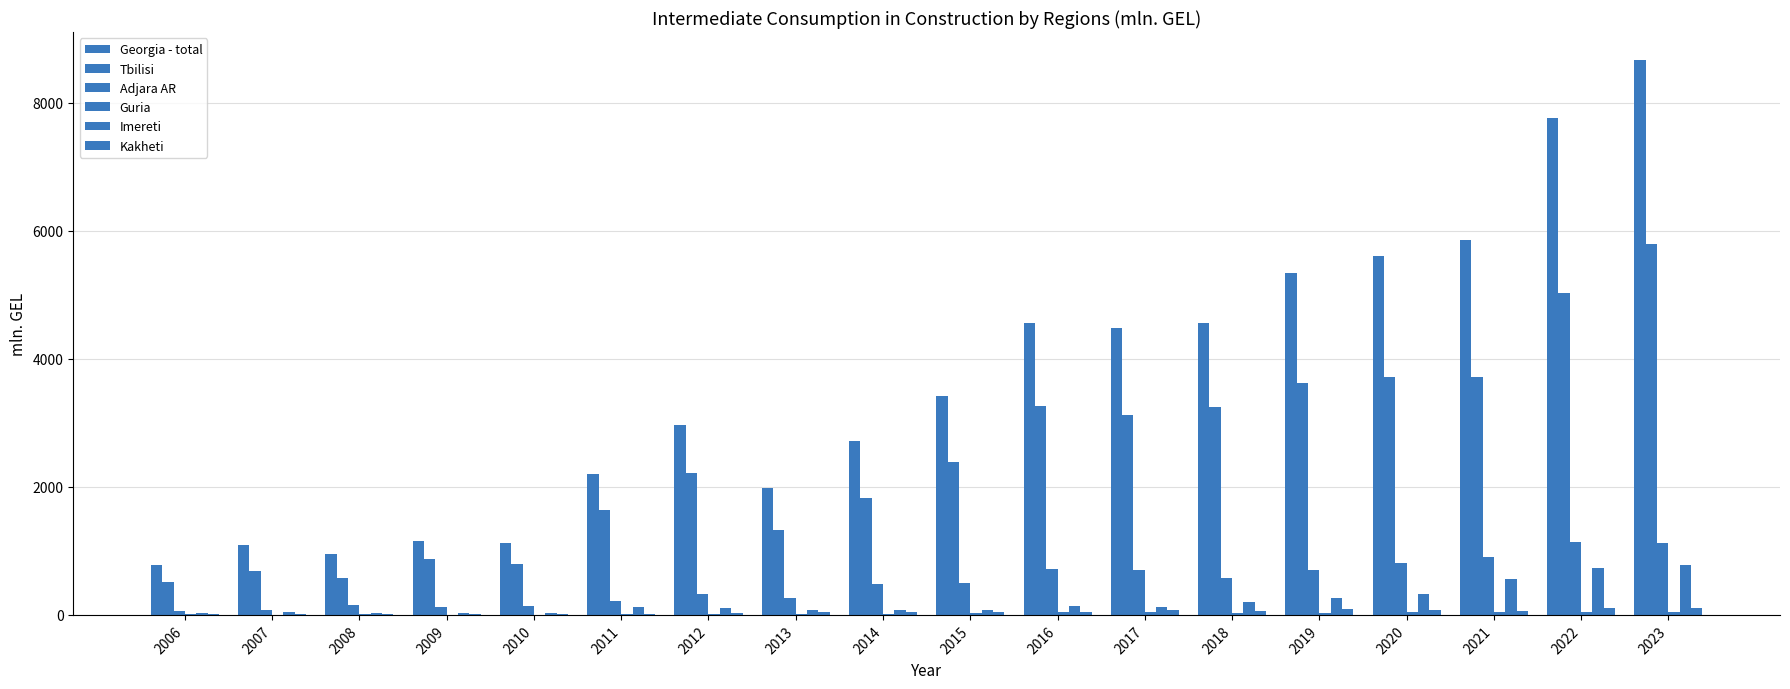

Count the number of data series in this chart.

6